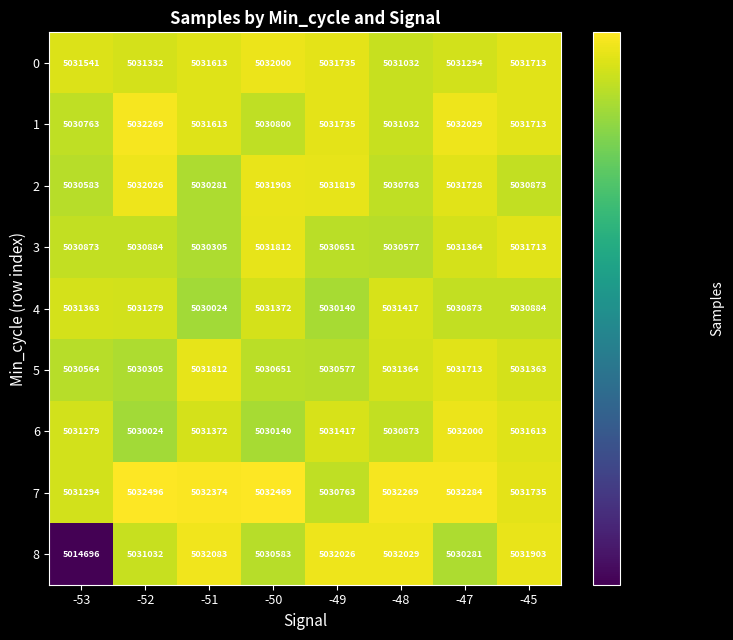

At which category does the chart reach its peak across all series?

-52